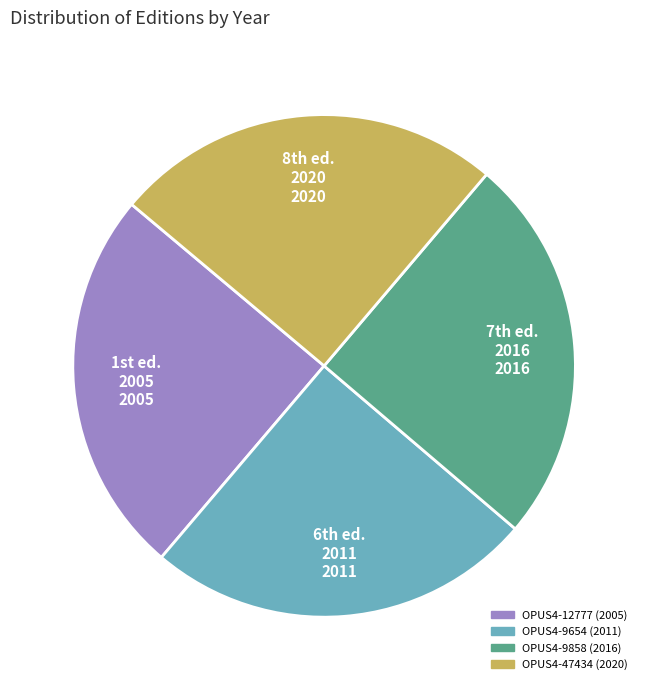

True or false: OPUS4-12777 accounts for 32% of the total.

False